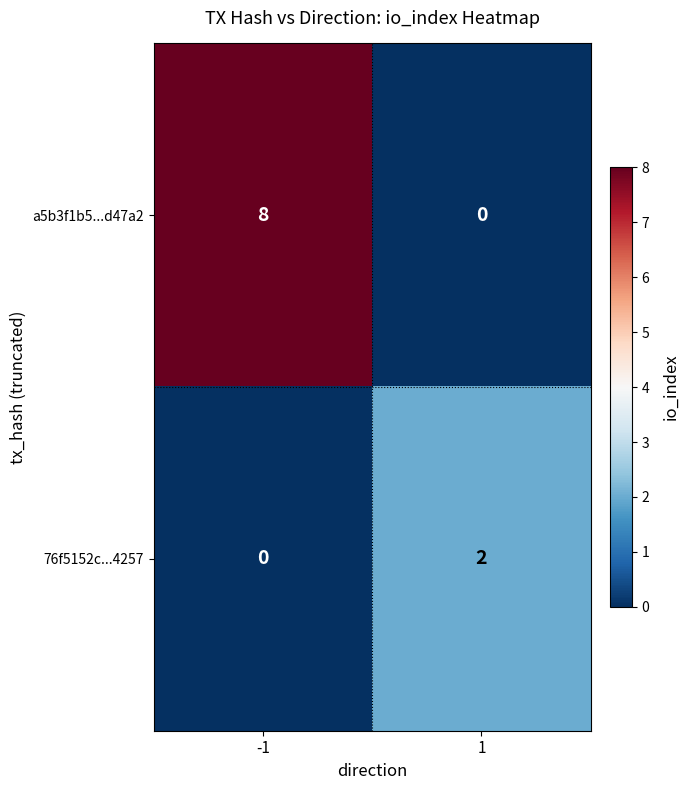

True or false: 76f5152c...4257 has a value of 2 at 1.

True